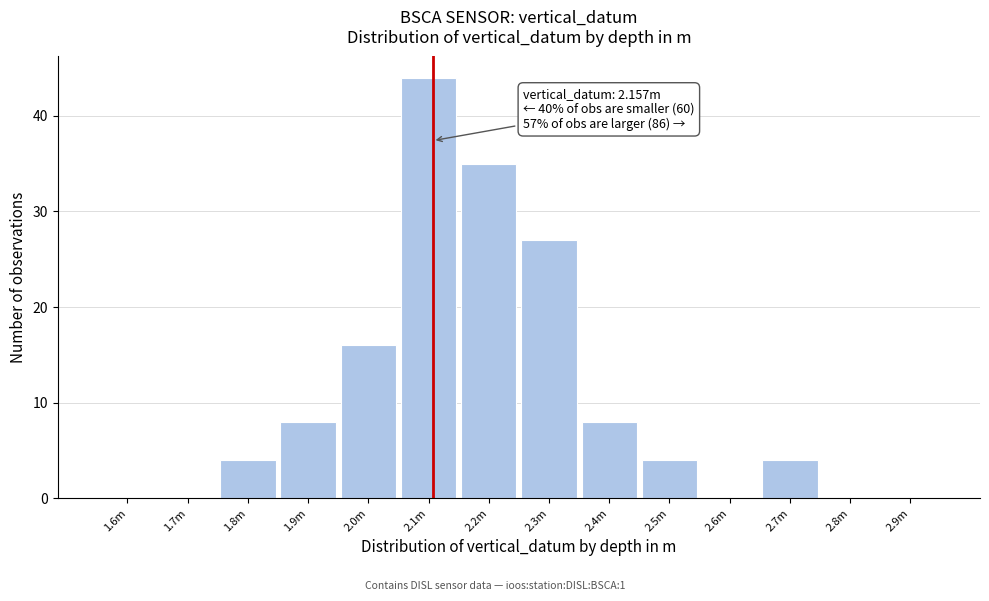

Reading right to left, list all the values displayed in this chart.

2.9m=0	2.8m=0	2.7m=4	2.6m=0	2.5m=4	2.4m=8	2.3m=27	2.2m=35	2.1m=44	2.0m=16	1.9m=8	1.8m=4	1.7m=0	1.6m=0